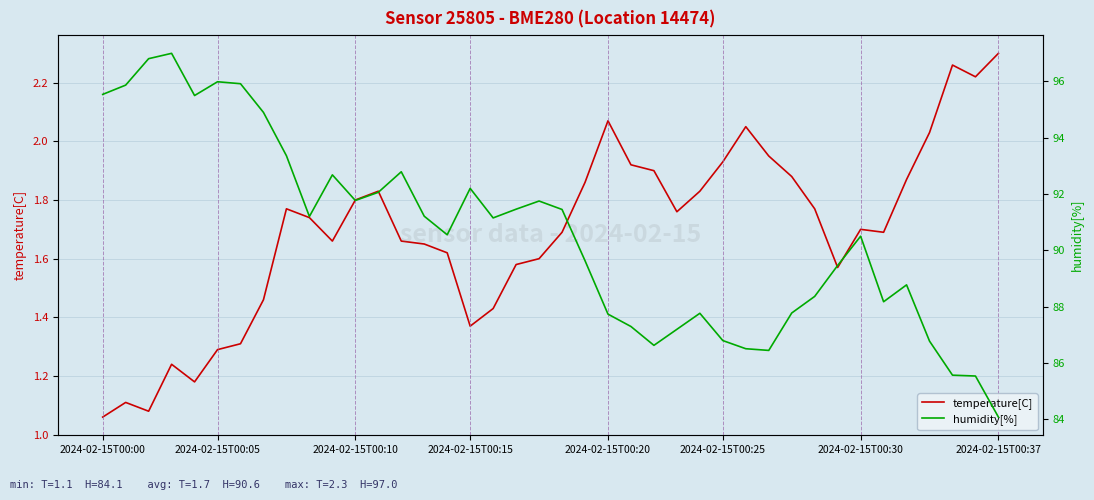

True or false: humidity[%] and temperature[C] intersect in this chart.

False